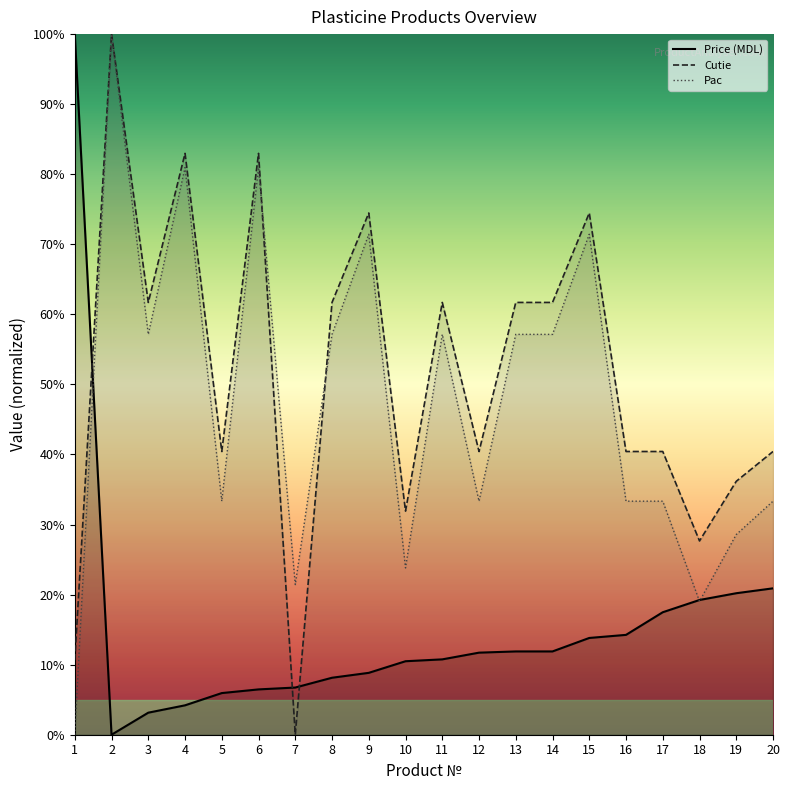

In Cutie, how many points are lower than both neighbors (excluding endpoints)?

6